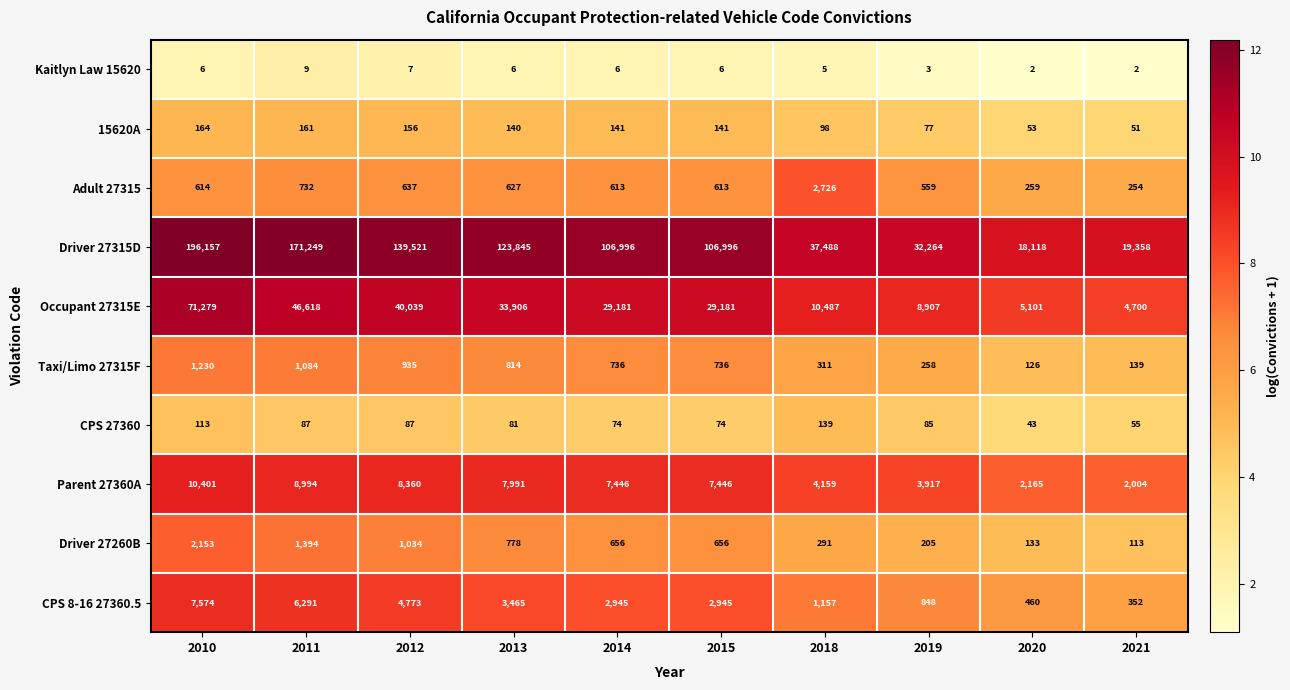

What is the maximum value for Adult 27315?

2726